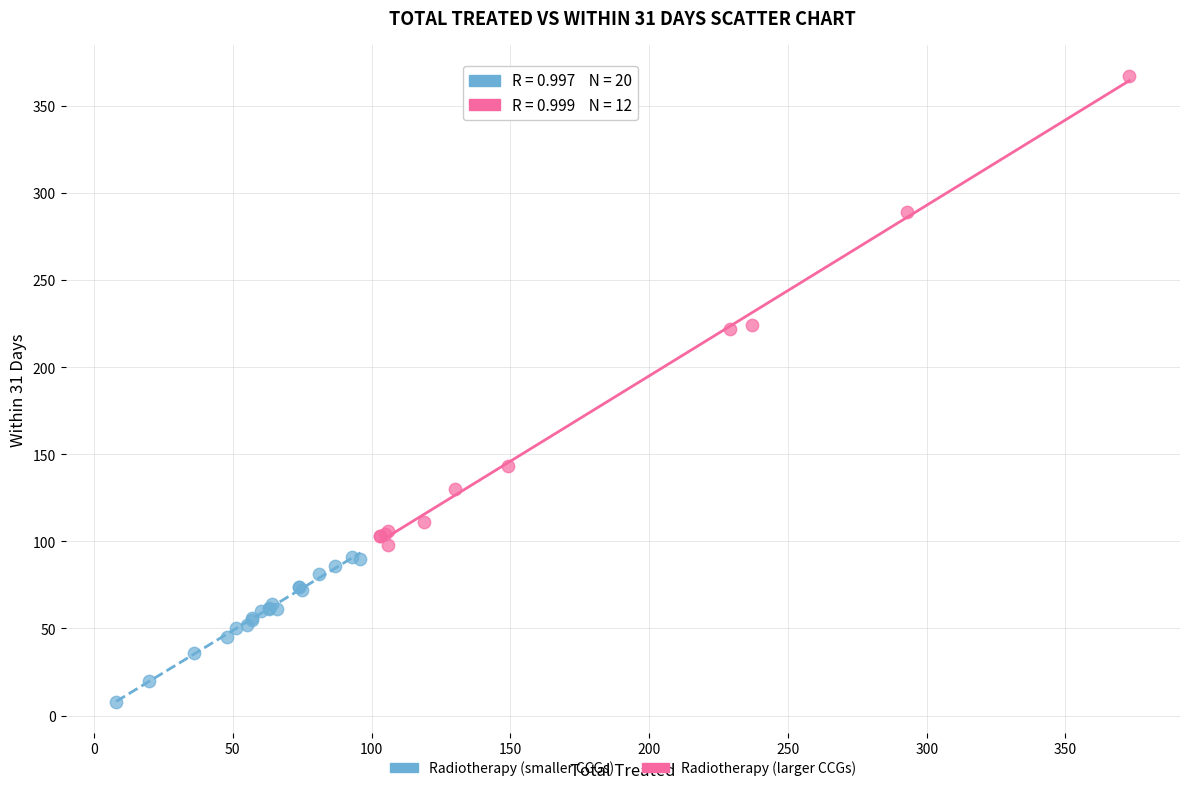

Which series has the largest Y range (max minus min)?

Radiotherapy (larger CCGs)